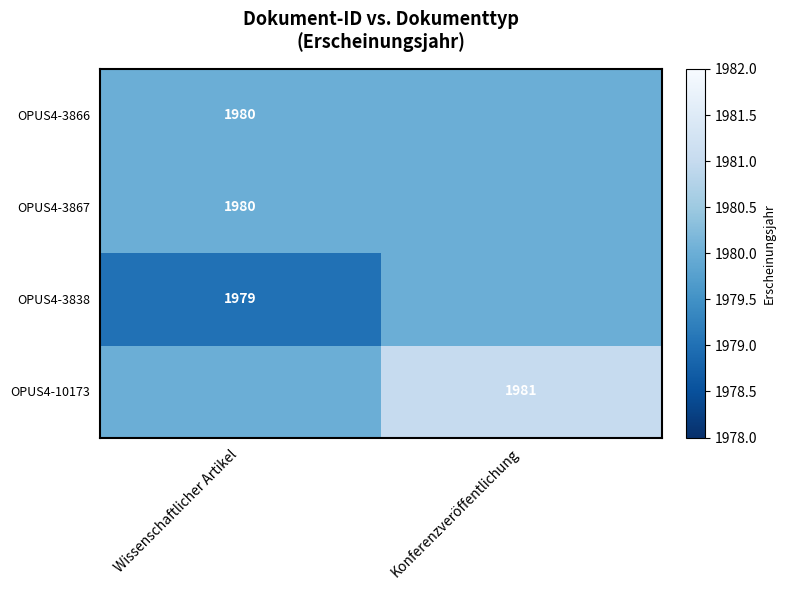

Between Wissenschaftlicher Artikel and Konferenzveröffentlichung, which is larger?

Wissenschaftlicher Artikel